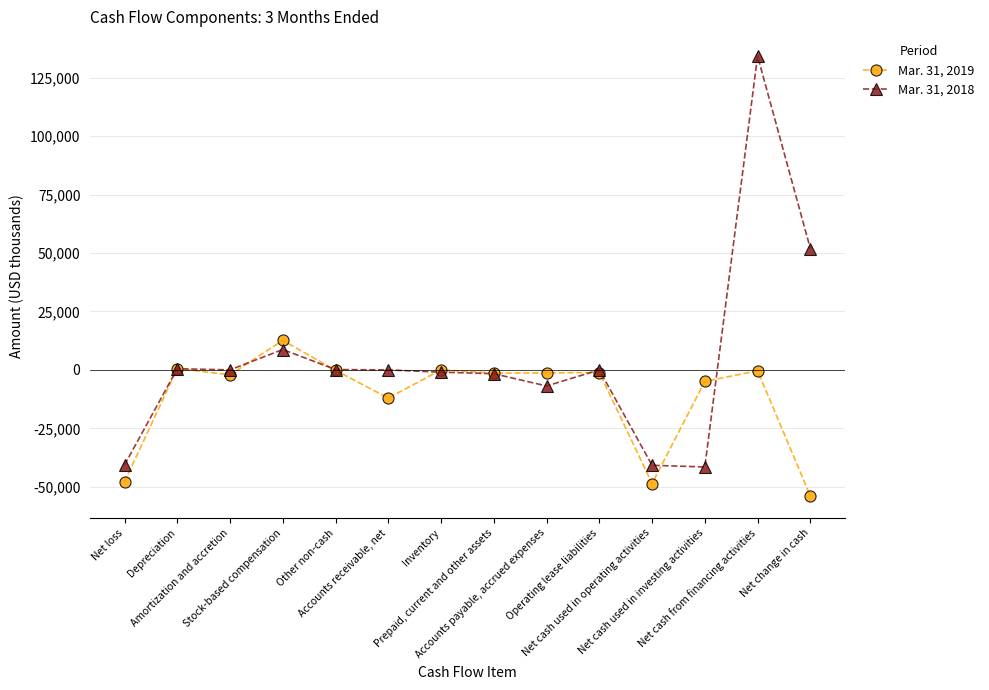

True or false: Mar. 31, 2018 has more than 2 points higher than both neighbors.

True